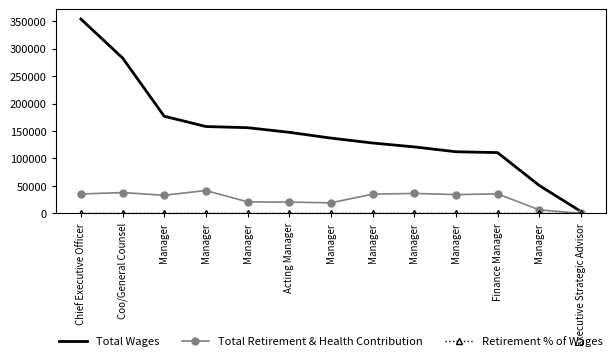

True or false: Retirement % of Wages and Total Wages intersect in this chart.

False